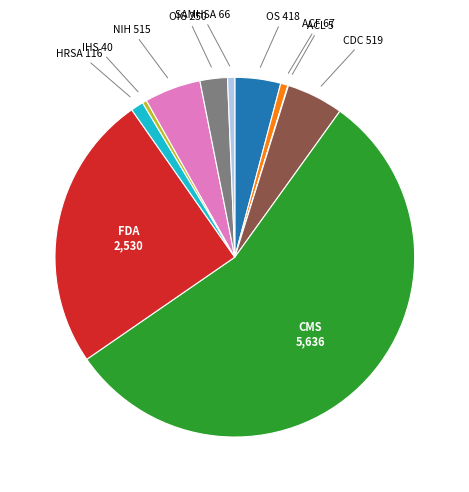

Is there a majority slice in this chart?

Yes